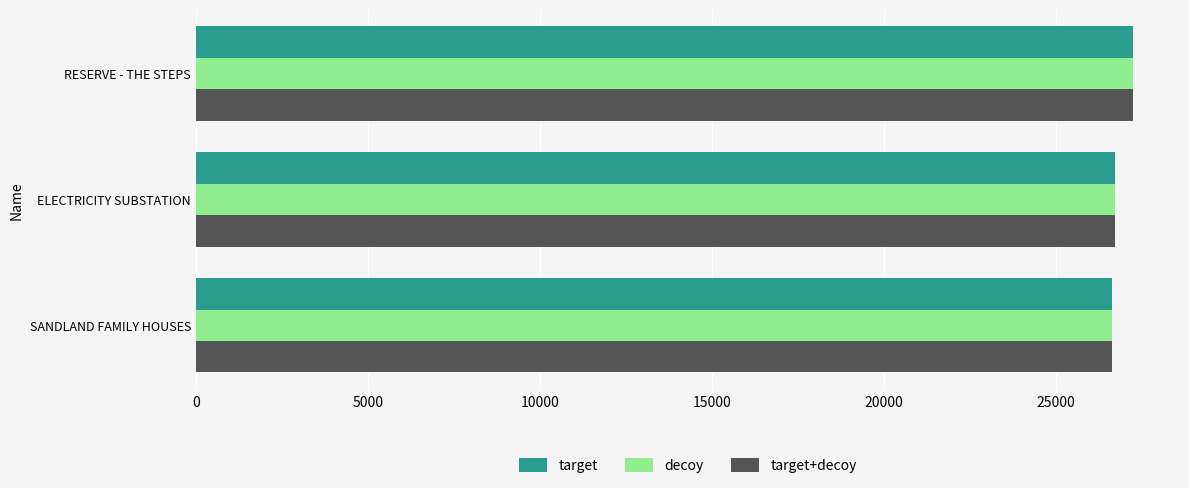

Is it true that target+decoy equals 15853 at RESERVE - THE STEPS?

False